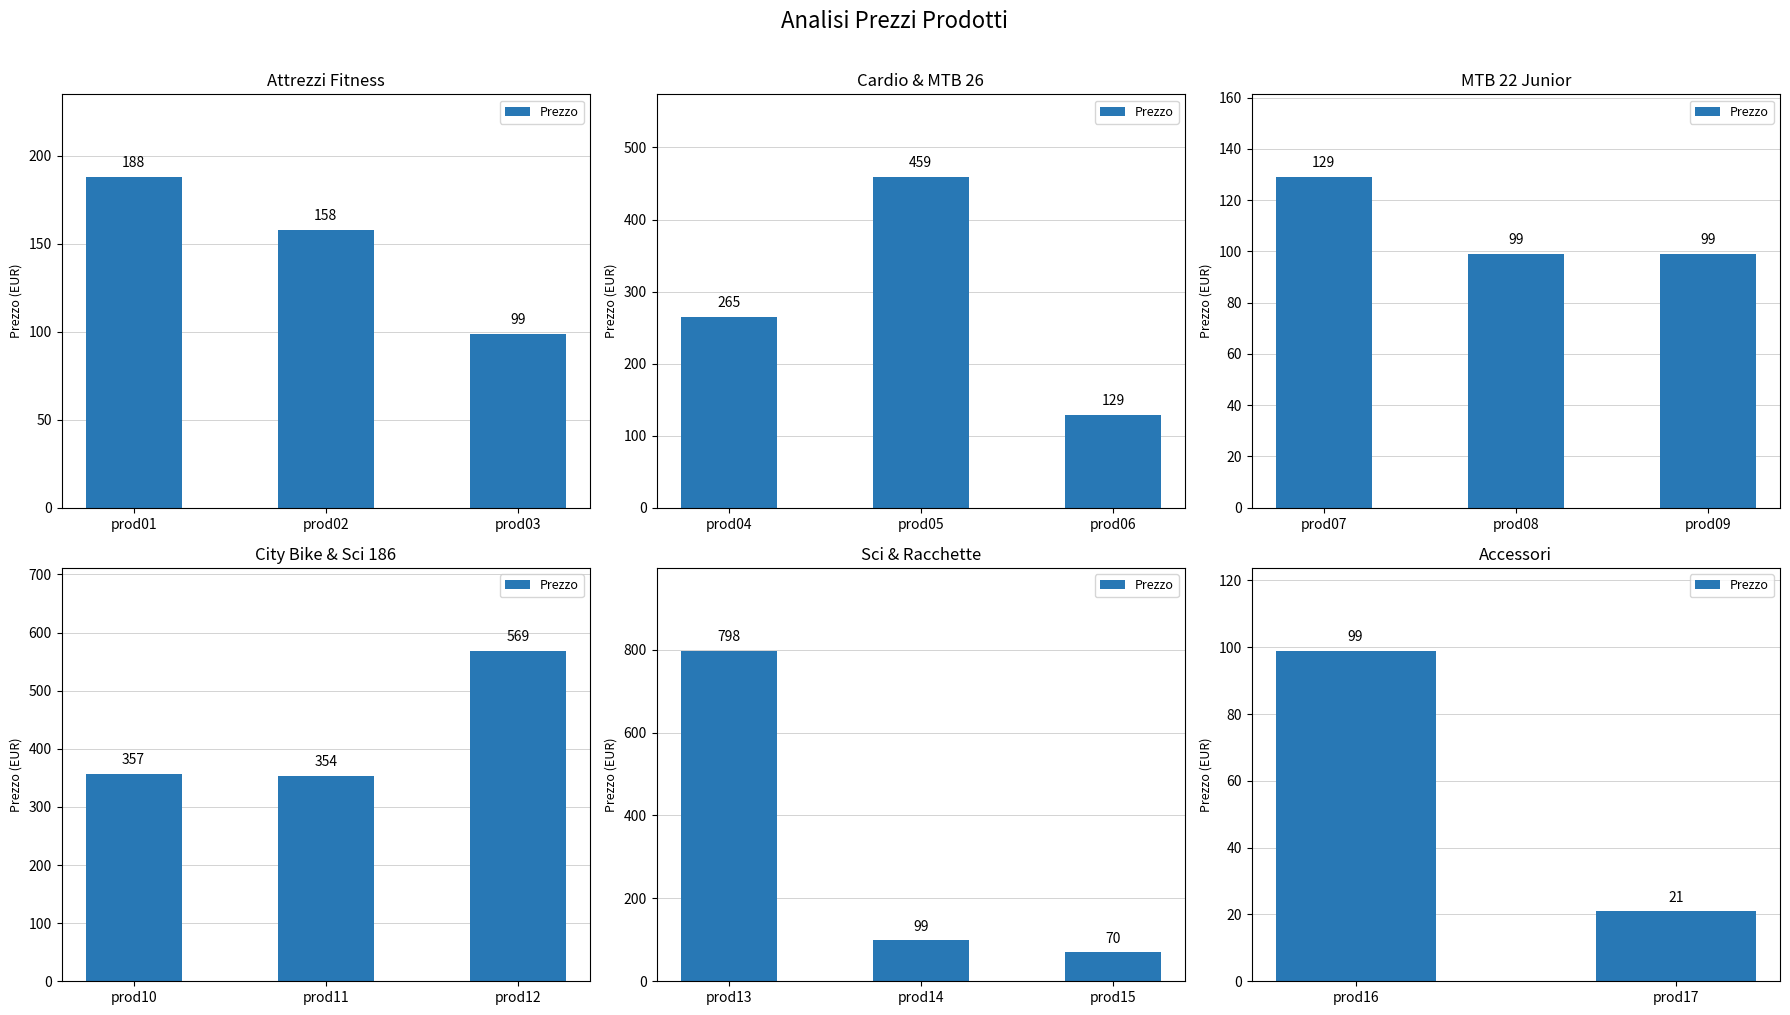

What is the value of the 1st bar from the left?

99